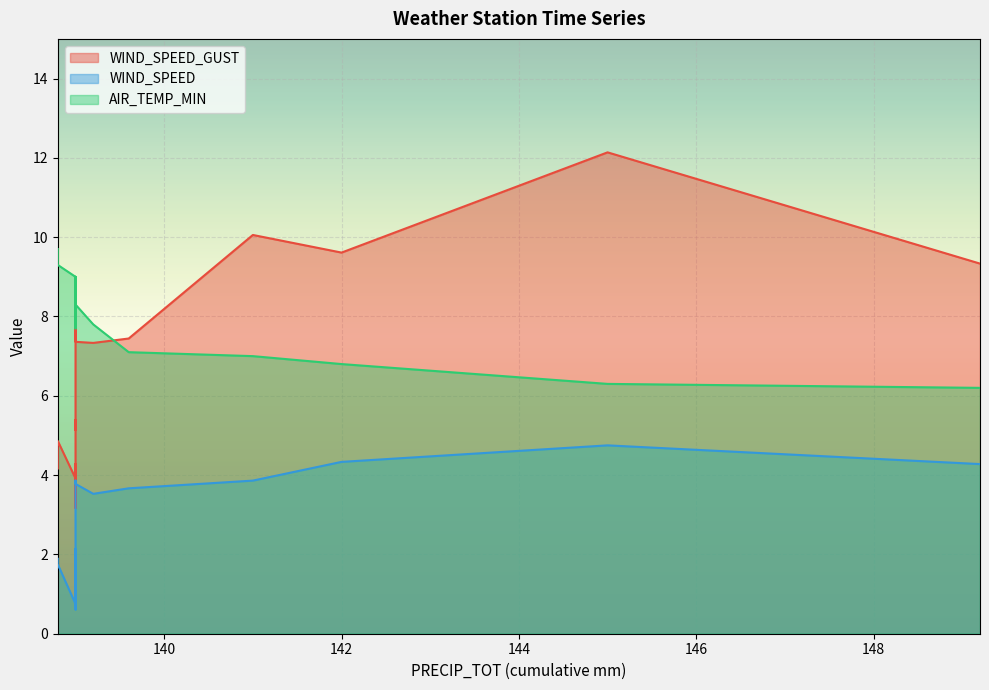

Rank the series at 141.0 from highest to lowest value.

WIND_SPEED_GUST, AIR_TEMP_MIN, WIND_SPEED